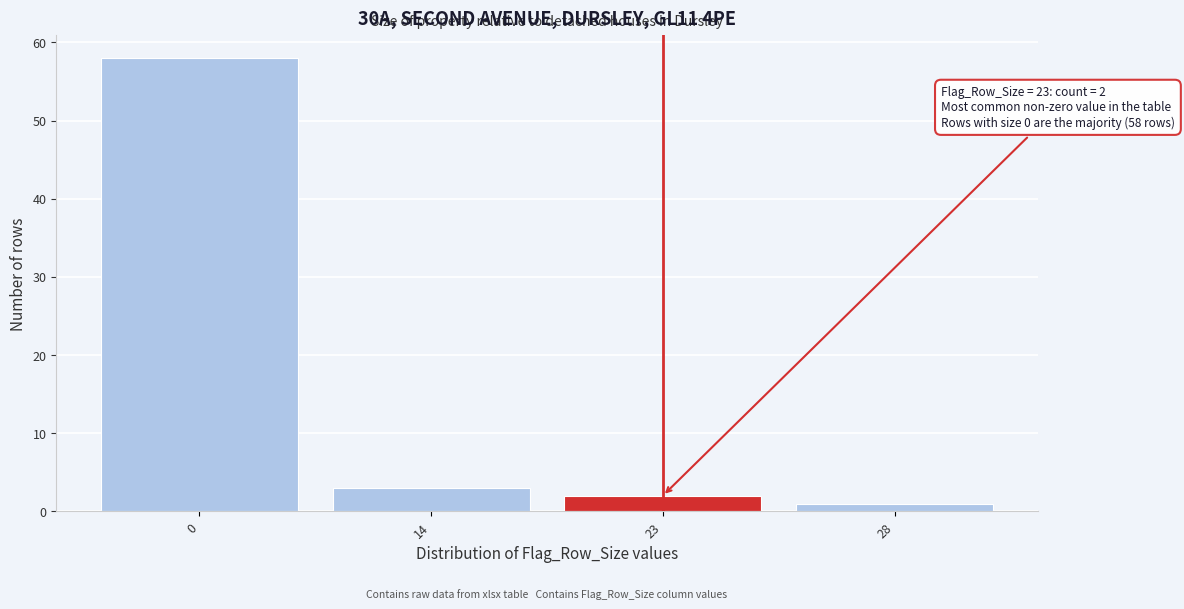

Reading left to right, what are all the values shown in this chart?

0=58	14=3	23=2	28=1